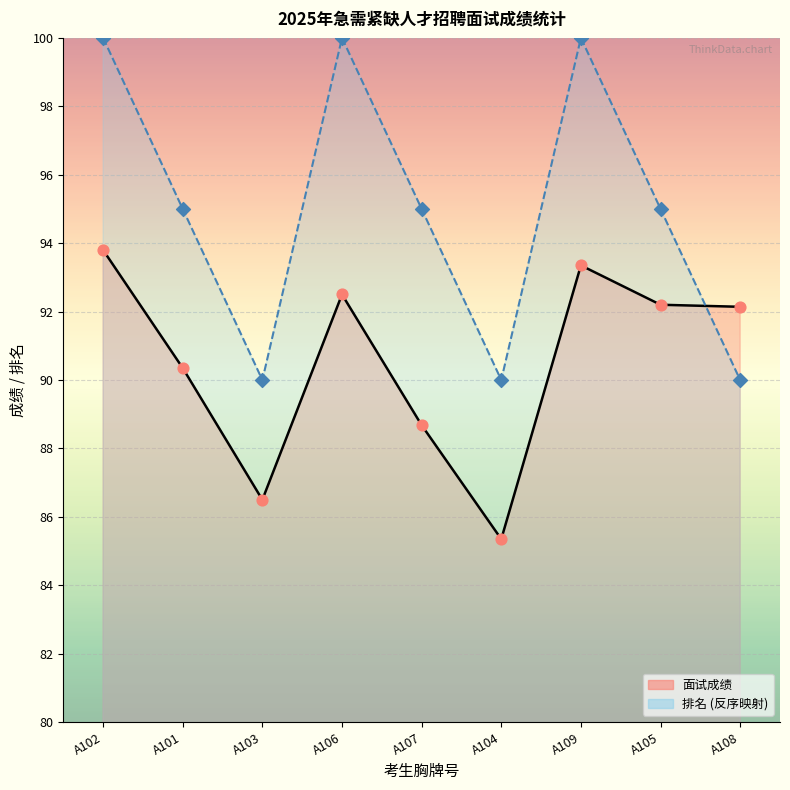

Which series contains the lowest Y value?

面试成绩